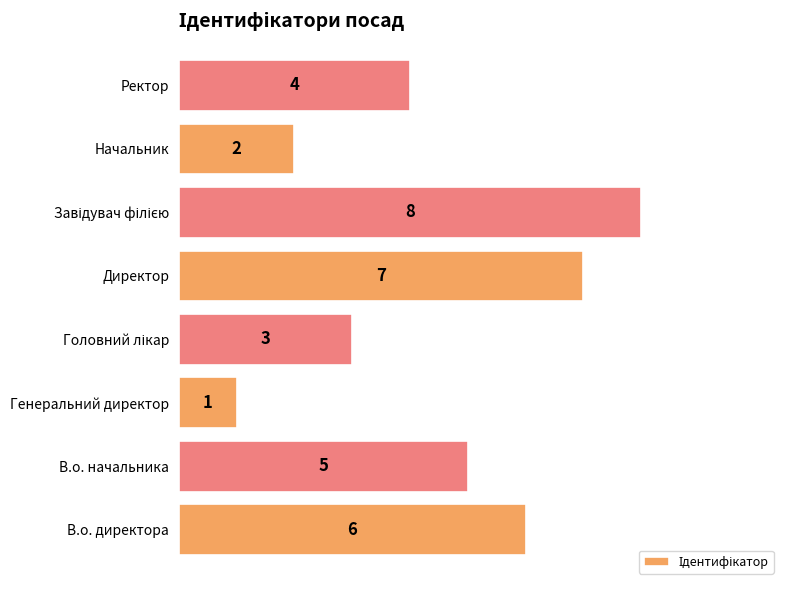

What is the greatest value displayed?

8